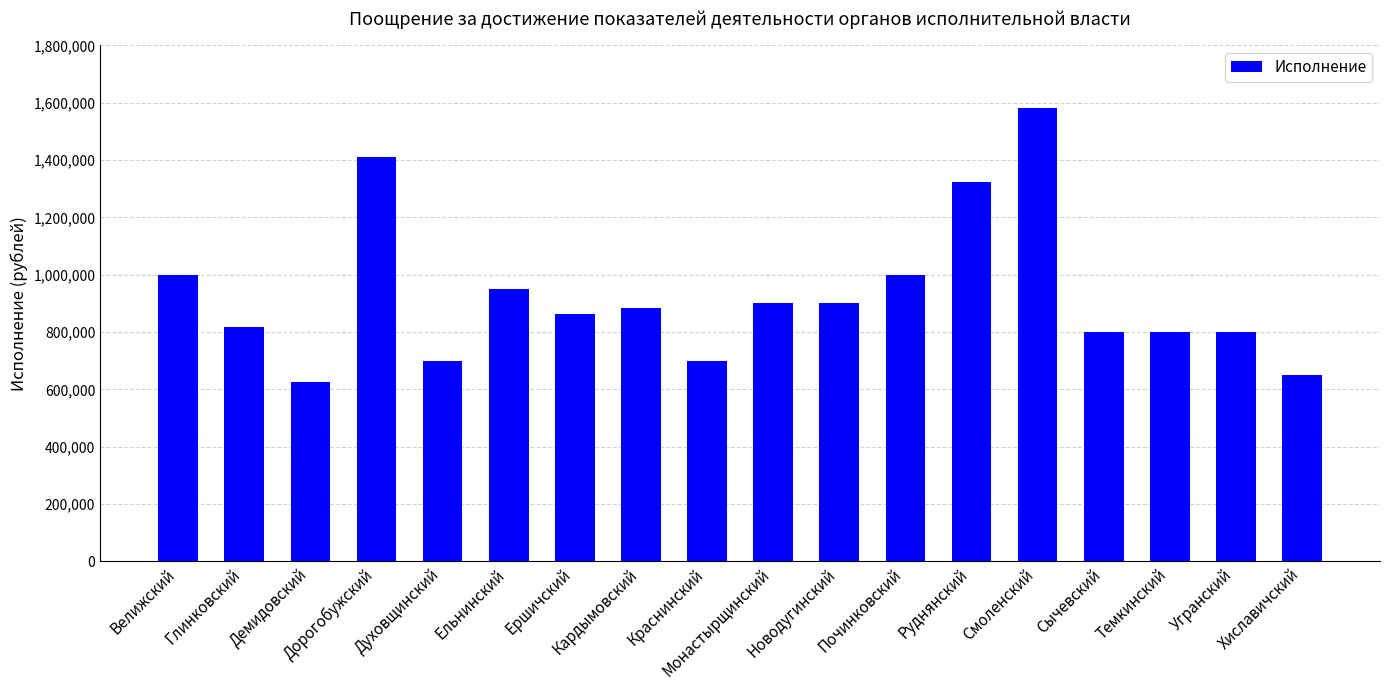

Between Монастырщинский and Краснинский, which is larger?

Монастырщинский